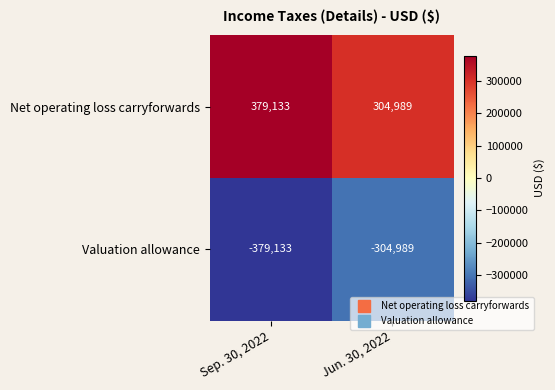

Where is Valuation allowance nearest to the value -342061?

Sep. 30, 2022